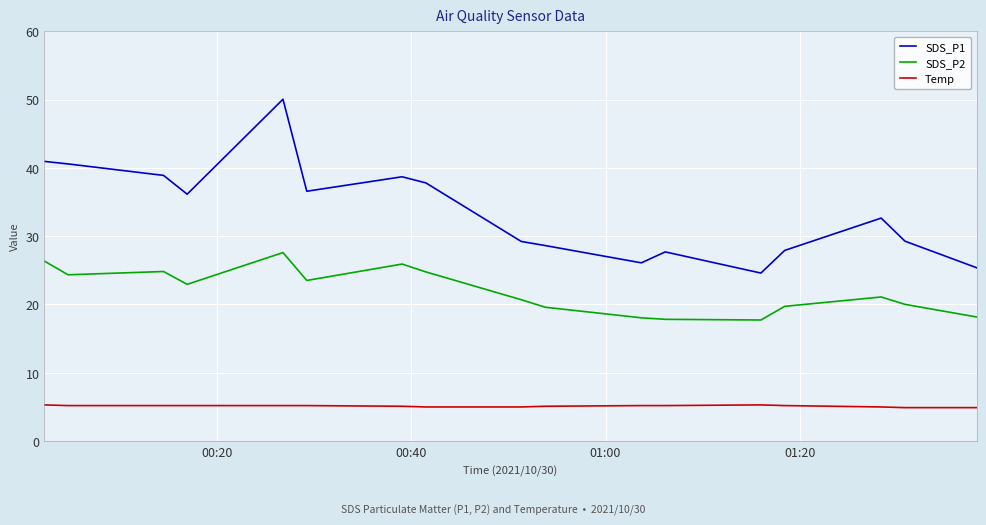

What is the difference between the maximum and minimum values in the SDS_P2 series?

9.9